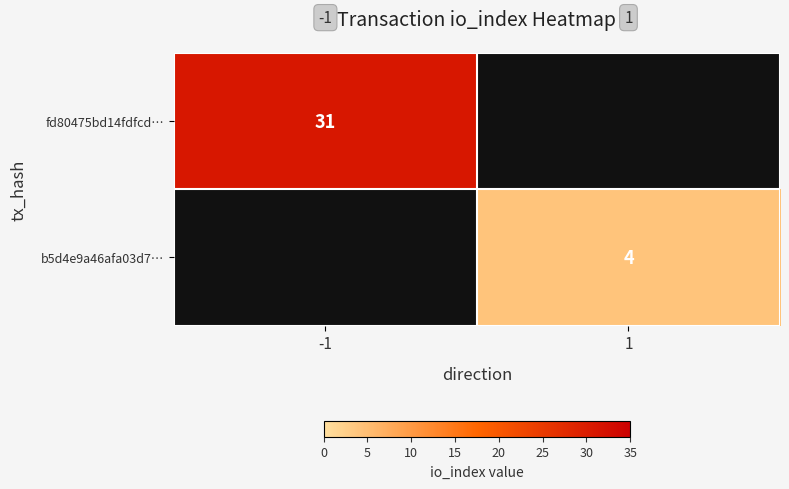

The fd80475bd14fdfcd… series shows 31 at -1. True or false?

True